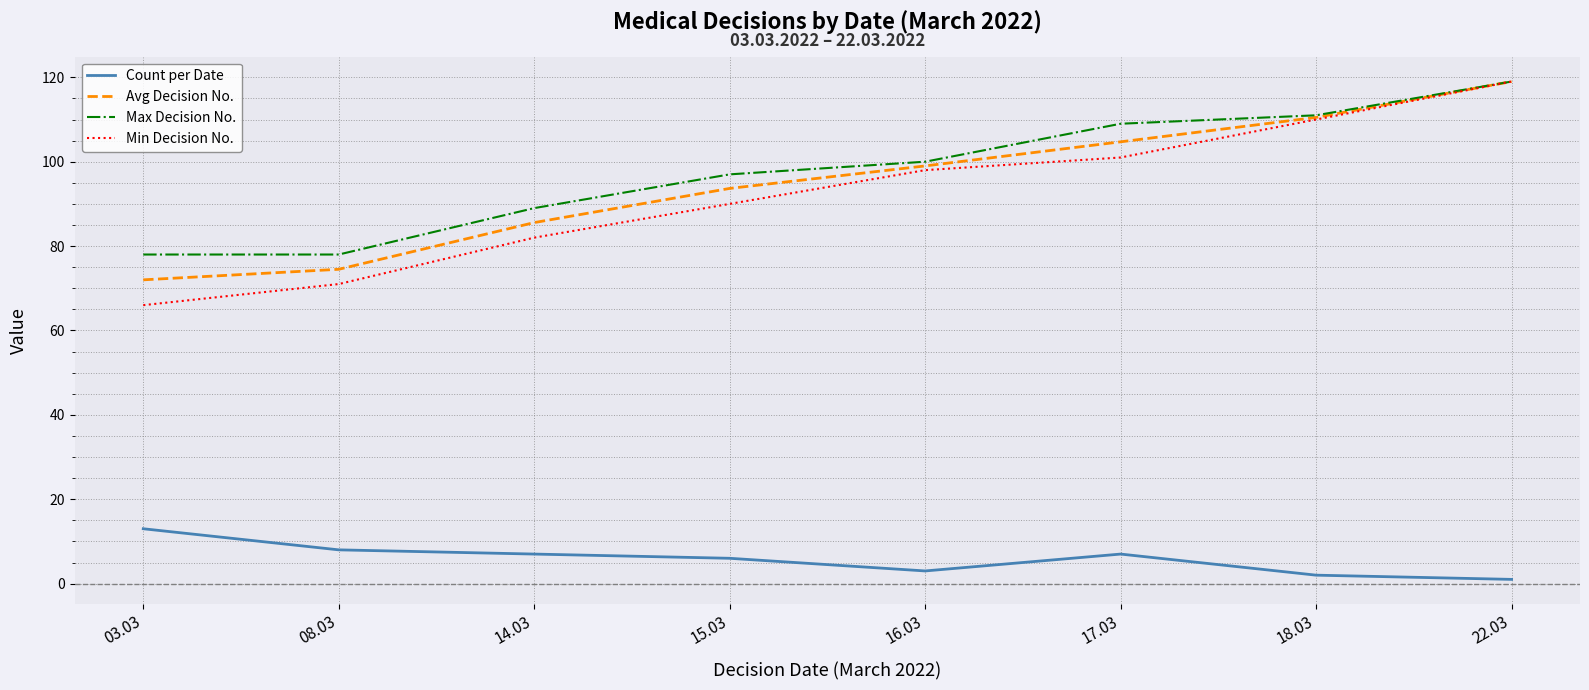

Reading right to left, transcribe all the data shown in this chart.

Count per Date: 22.03=1.0	18.03=2.0	17.03=7.0	16.03=3.0	15.03=6.0	14.03=7.0	08.03=8.0	03.03=13.0
Avg Decision No.: 22.03=119.0	18.03=110.5	17.03=104.7	16.03=99.0	15.03=93.7	14.03=85.6	08.03=74.5	03.03=72.0
Max Decision No.: 22.03=119.0	18.03=111.0	17.03=109.0	16.03=100.0	15.03=97.0	14.03=89.0	08.03=78.0	03.03=78.0
Min Decision No.: 22.03=119.0	18.03=110.0	17.03=101.0	16.03=98.0	15.03=90.0	14.03=82.0	08.03=71.0	03.03=66.0